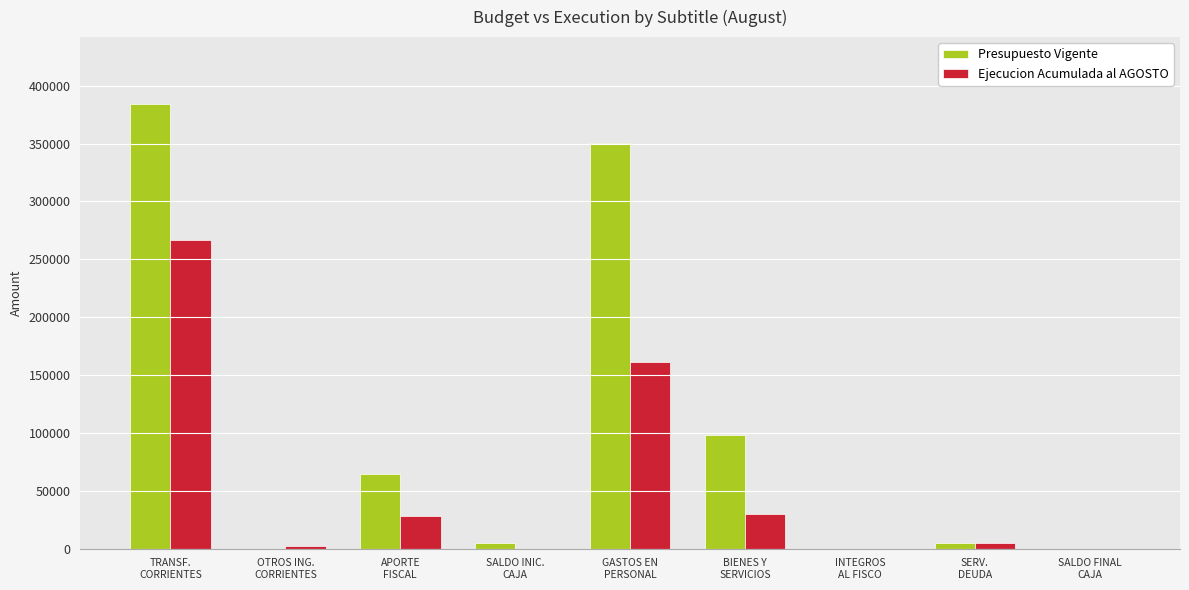

Is the value of Presupuesto Vigente at BIENES Y
SERVICIOS greater than the value of Ejecucion Acumulada al AGOSTO at TRANSF.
CORRIENTES?

No